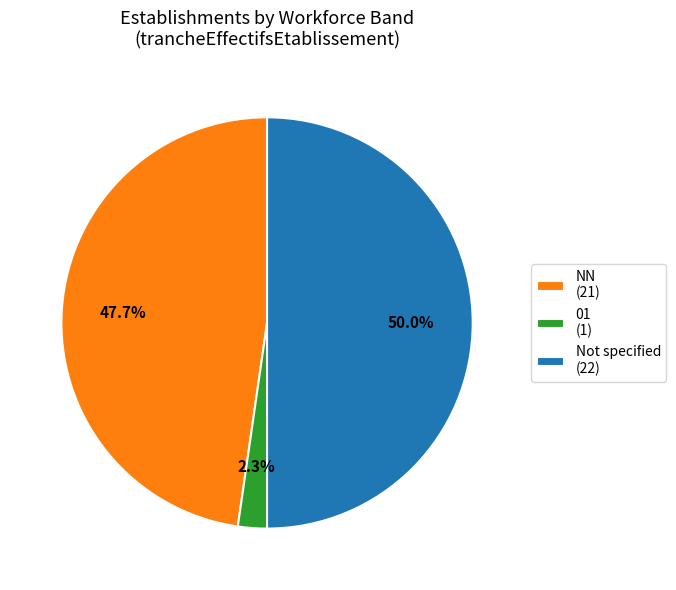

Which slice is the smallest?

01 (1)